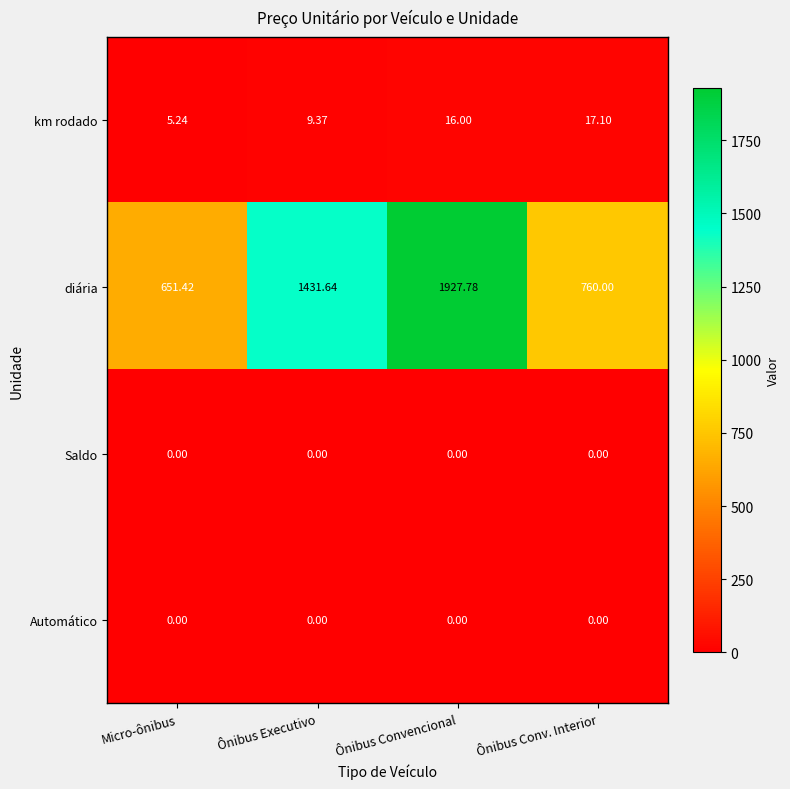

Which series has the widest spread of values?

diária